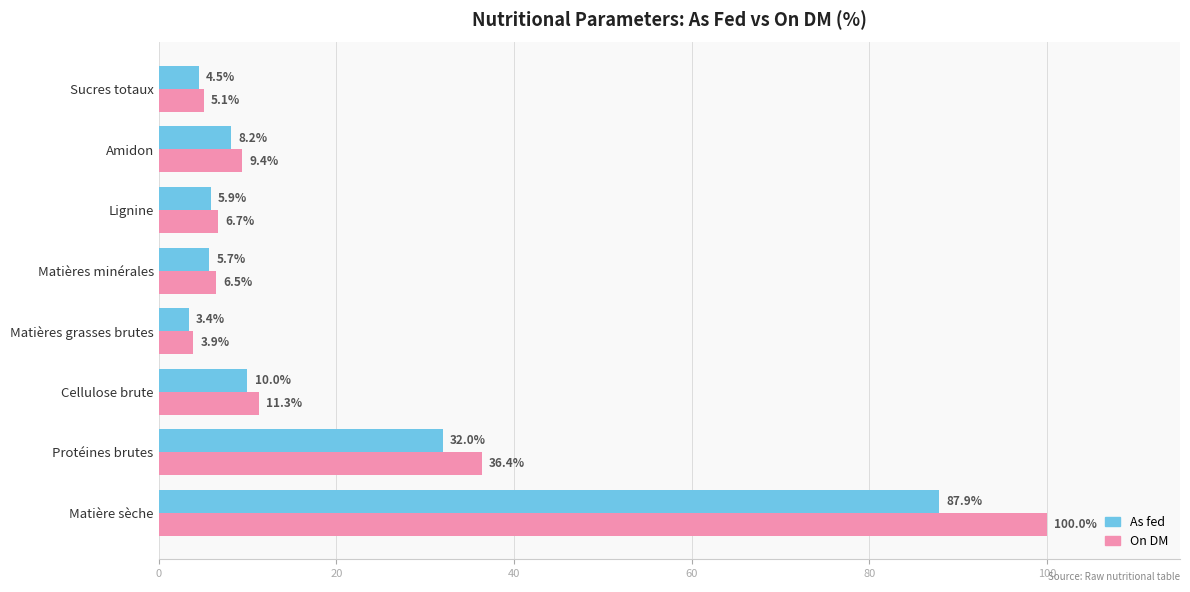

What is the minimum value for As fed?

3.4